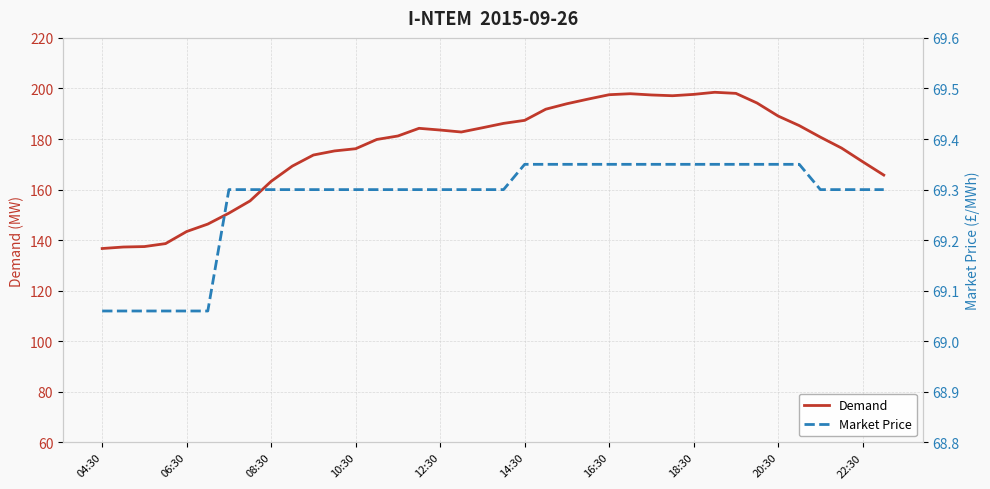

What is the maximum value for Demand?

198.5